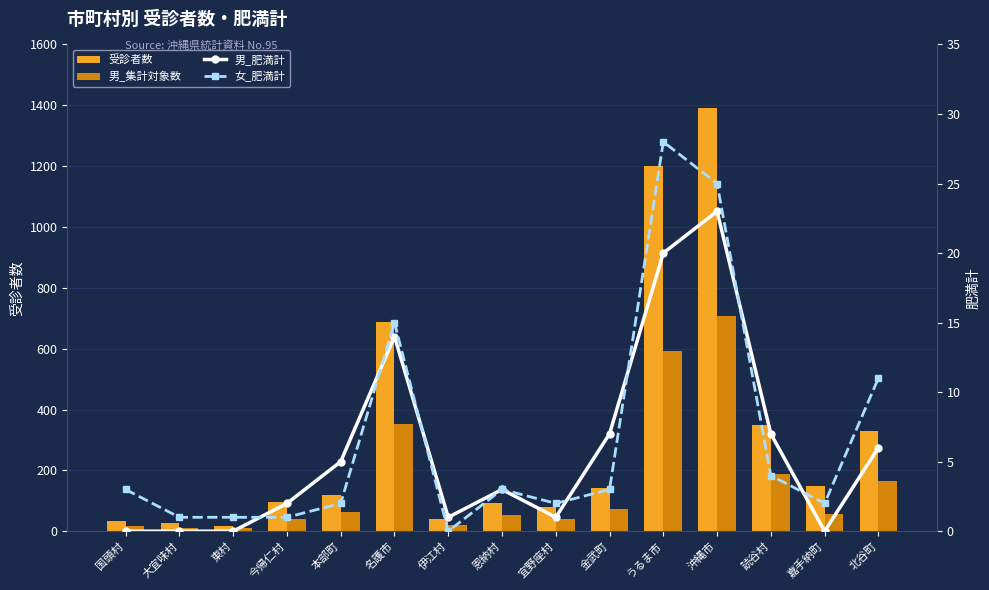

Reading left to right, transcribe all the data shown in this chart.

受診者数: 国頭村=33	大宜味村=27	東村=17	今帰仁村=95	本部町=119	名護市=687	伊江村=41	恩納村=93	宜野座村=79	金武町=143	うるま市=1202	沖縄市=1392	読谷村=350	嘉手納町=150	北谷町=328
男_集計対象数: 国頭村=17	大宜味村=12	東村=9	今帰仁村=39	本部町=62	名護市=351	伊江村=19	恩納村=52	宜野座村=40	金武町=72	うるま市=592	沖縄市=708	読谷村=187	嘉手納町=58	北谷町=165
男_肥満計: 国頭村=0	大宜味村=0	東村=0	今帰仁村=2	本部町=5	名護市=14	伊江村=1	恩納村=3	宜野座村=1	金武町=7	うるま市=20	沖縄市=23	読谷村=7	嘉手納町=0	北谷町=6
女_肥満計: 国頭村=3	大宜味村=1	東村=1	今帰仁村=1	本部町=2	名護市=15	伊江村=0	恩納村=3	宜野座村=2	金武町=3	うるま市=28	沖縄市=25	読谷村=4	嘉手納町=2	北谷町=11